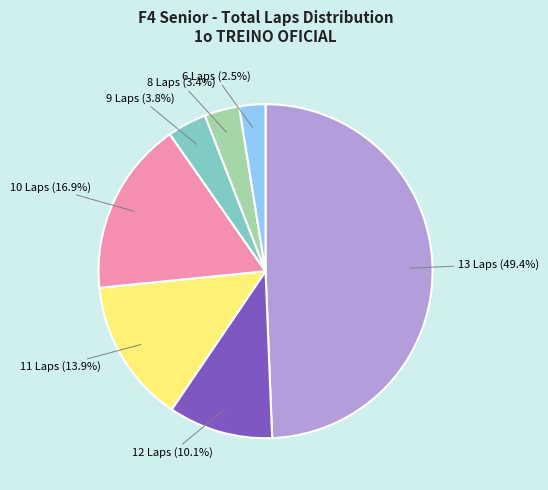

Does any single category account for the majority?

No